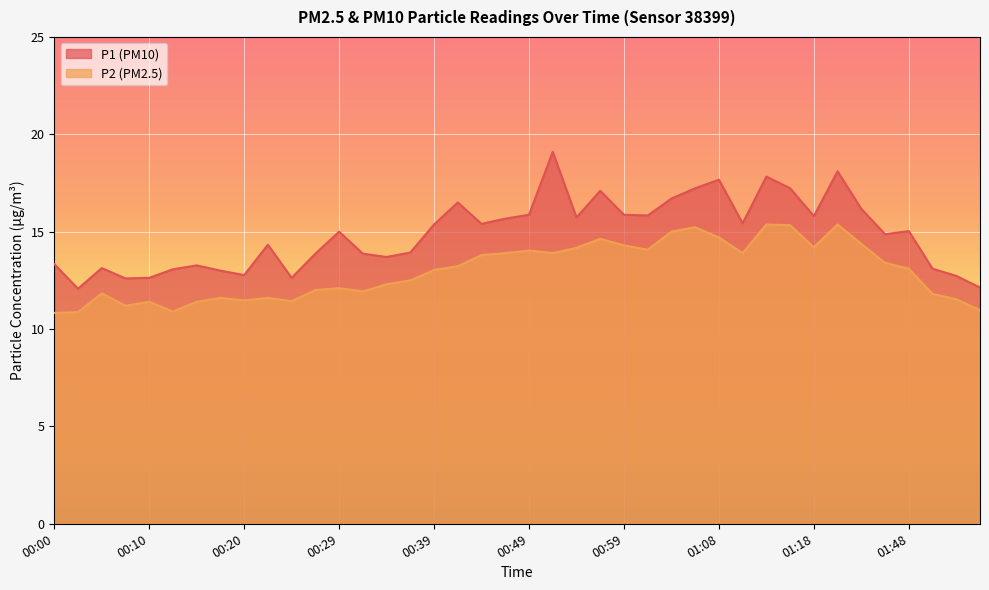

How many distinct data groups are displayed?

2